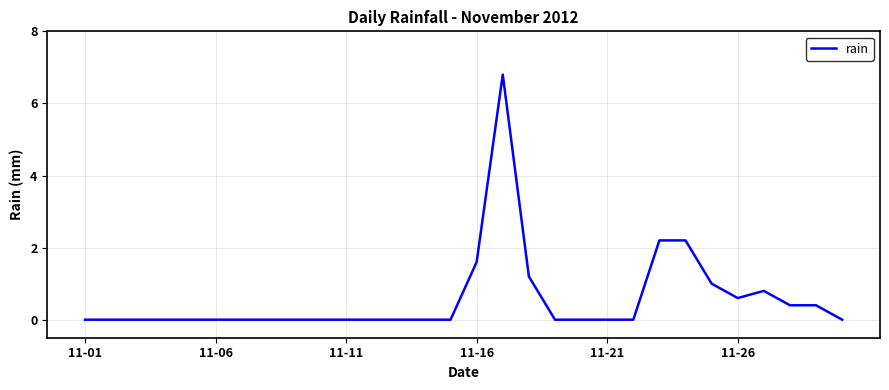

What is the maximum value shown in the chart?

6.8